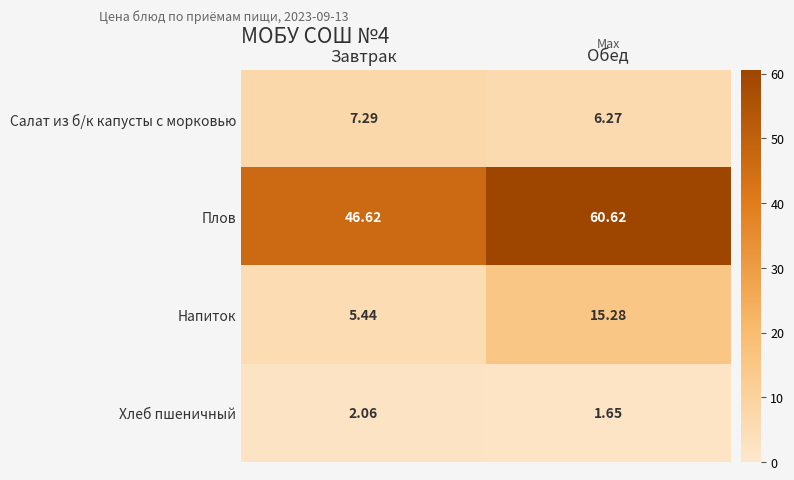

What is the difference between the highest and lowest values at Обед?

59.0